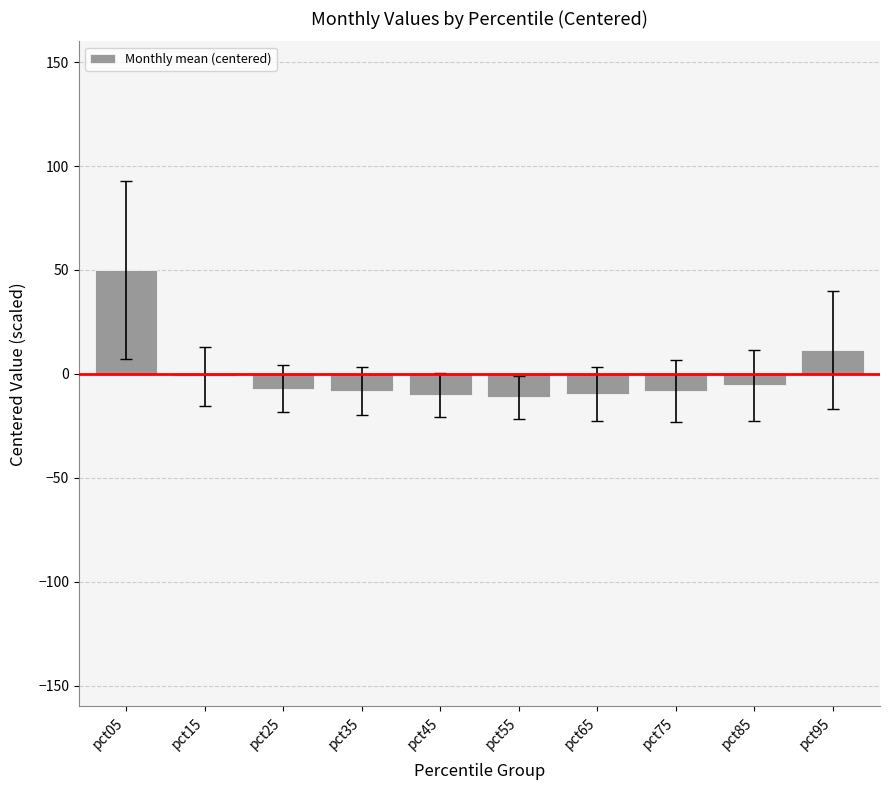

The chart shows a value of -5.5 at pct85. True or false?

True